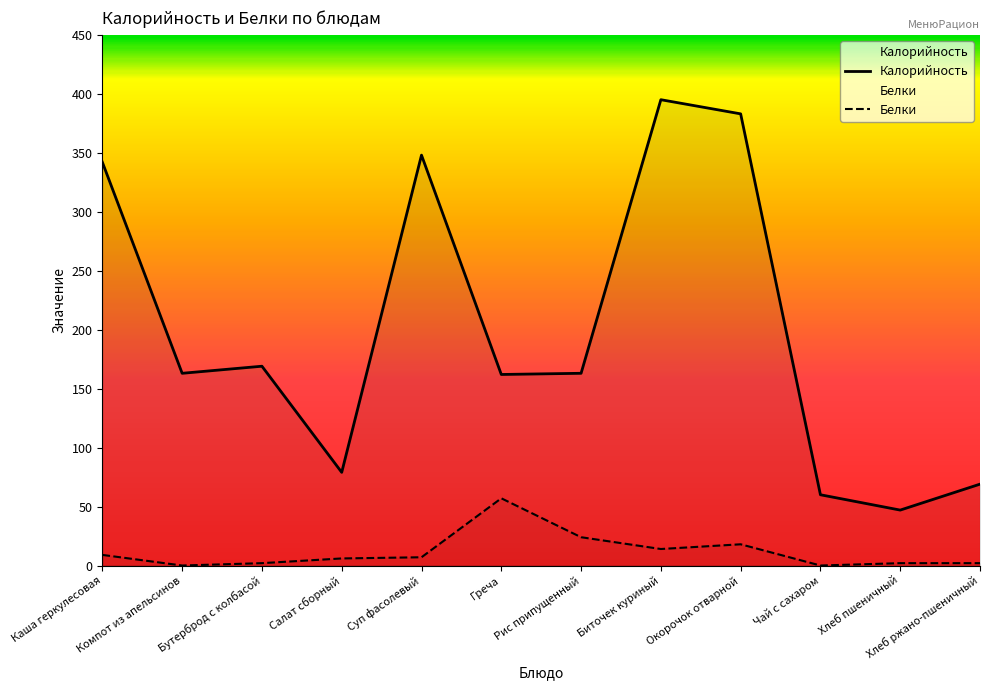

What is the label of the 3rd point from the right?

Чай с сахаром